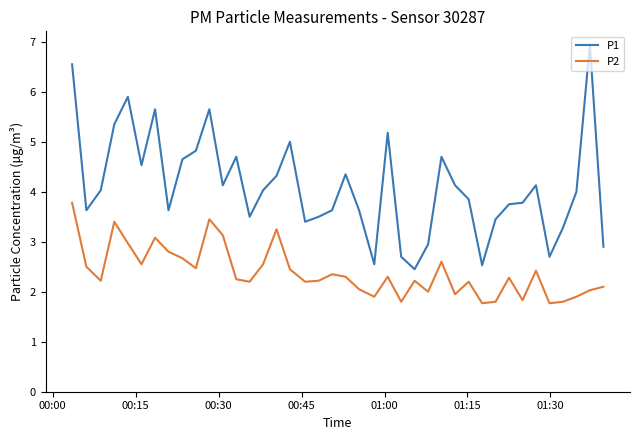

What is the smallest value displayed?

1.8